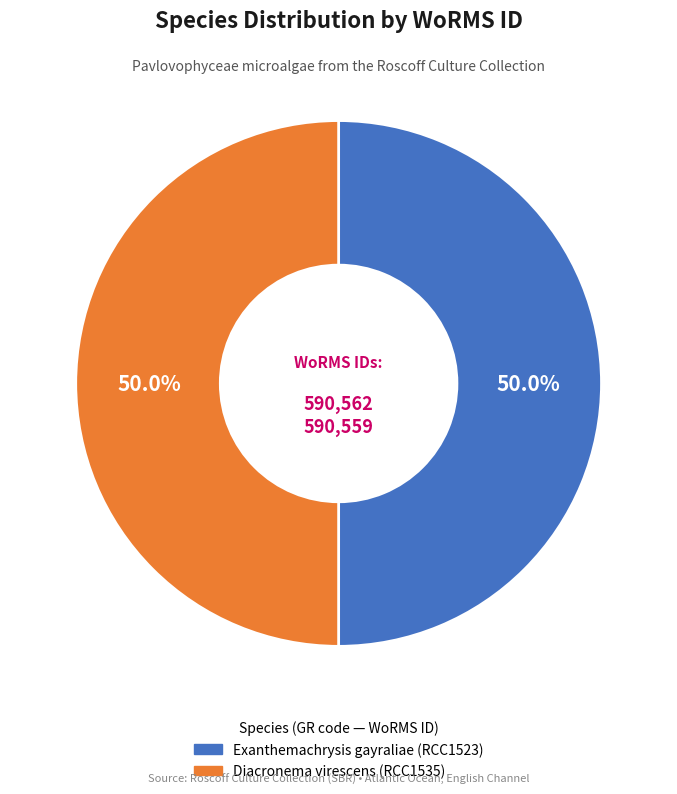

Combined, do Diacronema virescens (RCC1535) and Exanthemachrysis gayraliae (RCC1523) account for over 50%?

Yes